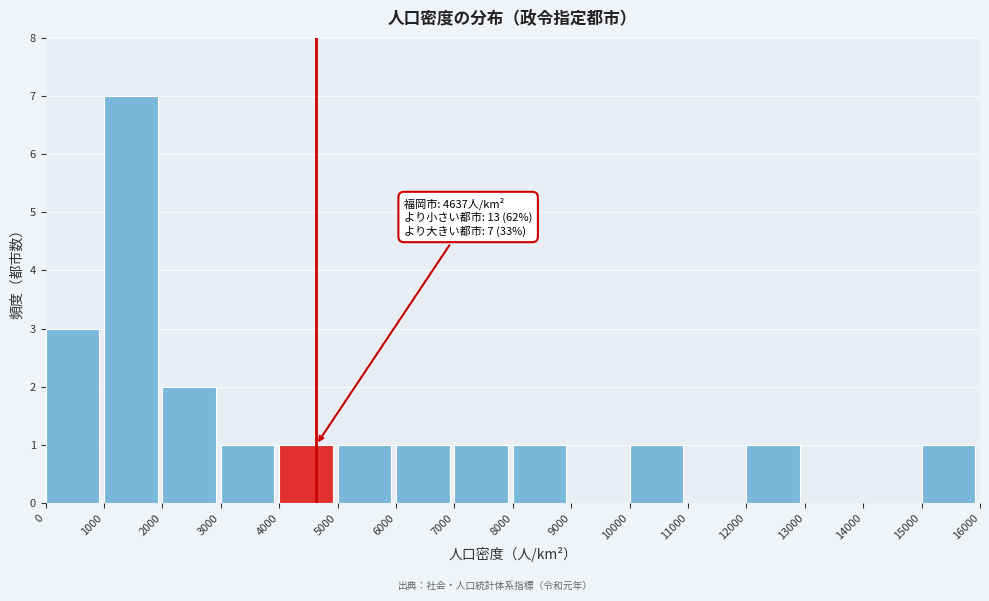

Which range on the x-axis has the tallest bar?

1000 to 2000